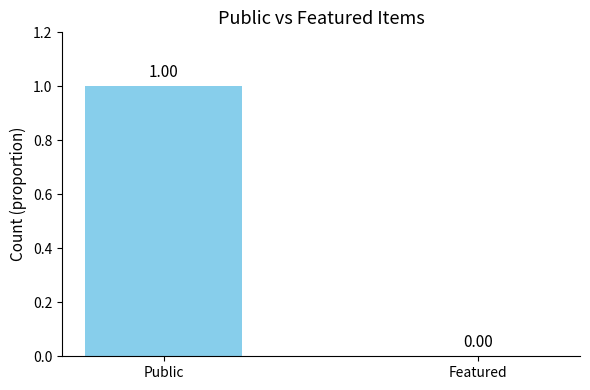

What is the value of the public bar at the 9th from the left?

1